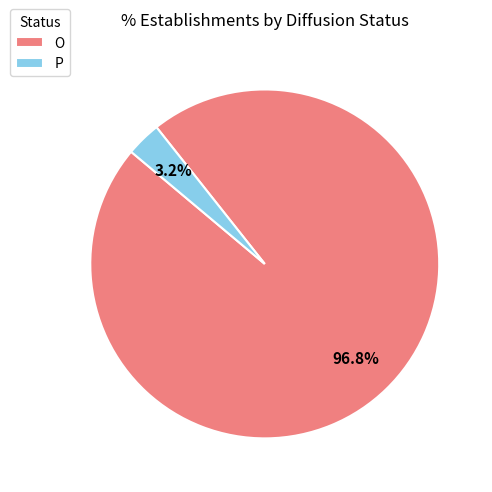

What portion of the pie excludes P?

96.8%